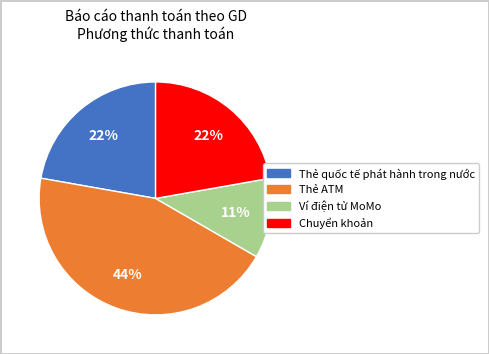

Does any single category account for the majority?

No